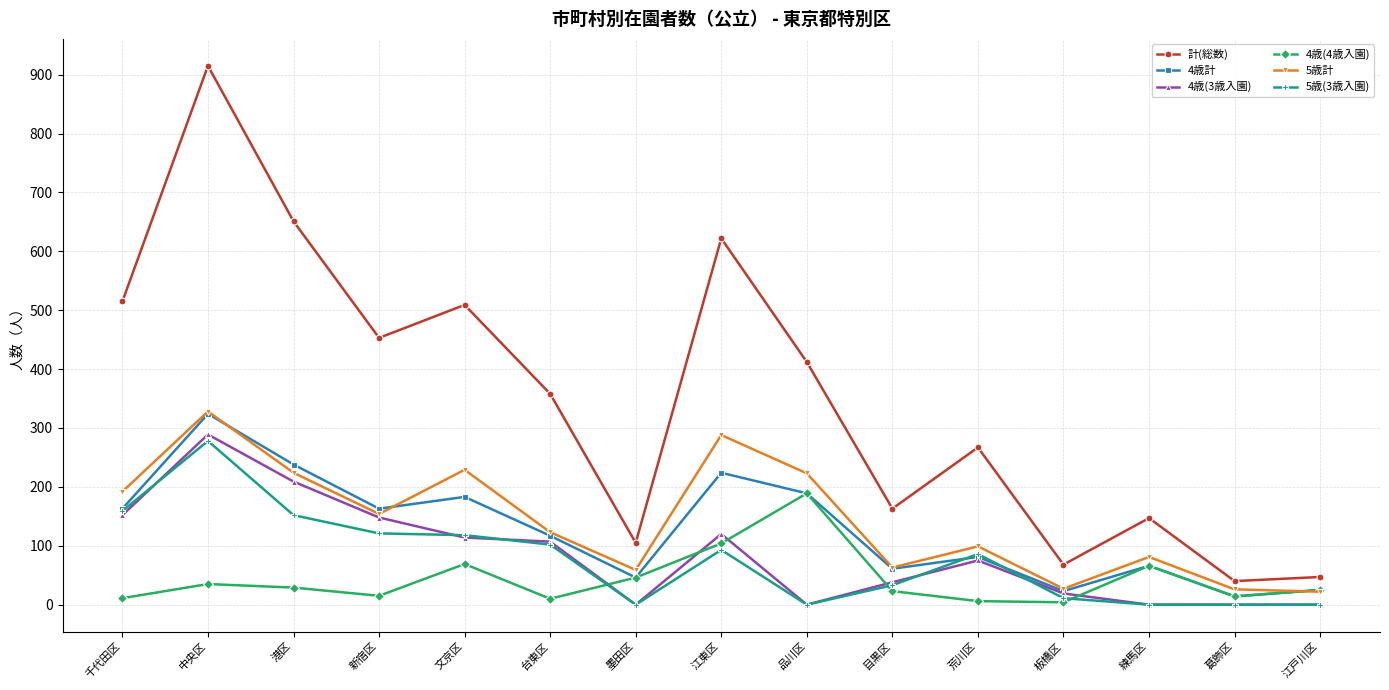

True or false: 5歳(3歳入園) has more than 2 interior local peaks.

True